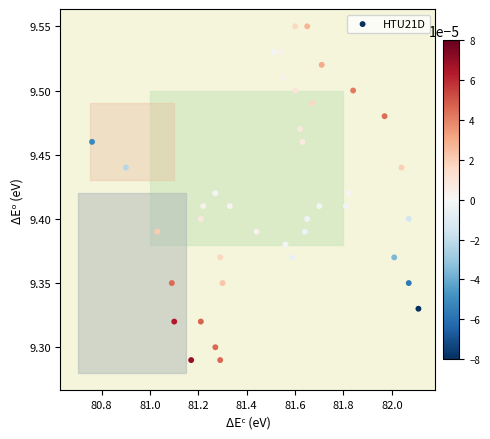

What is the range of X values (max minus min)?

1.3